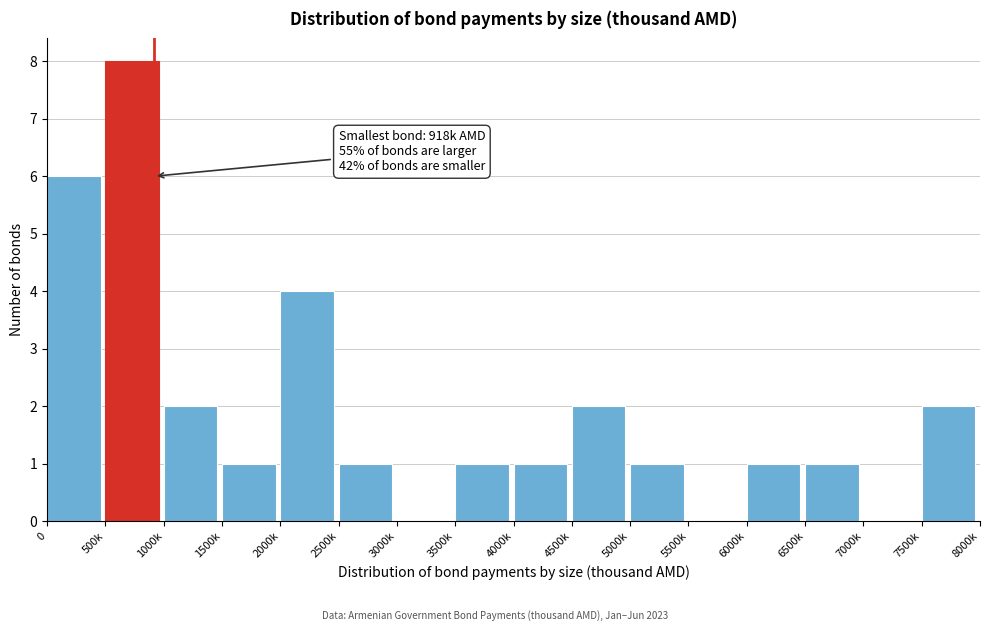

Reading left to right, extract all data points from this chart.

0=6	500k=8	1000k=2	1500k=1	2000k=4	2500k=1	3000k=0	3500k=1	4000k=1	4500k=2	5000k=1	5500k=0	6000k=1	6500k=1	7000k=0	7500k=2